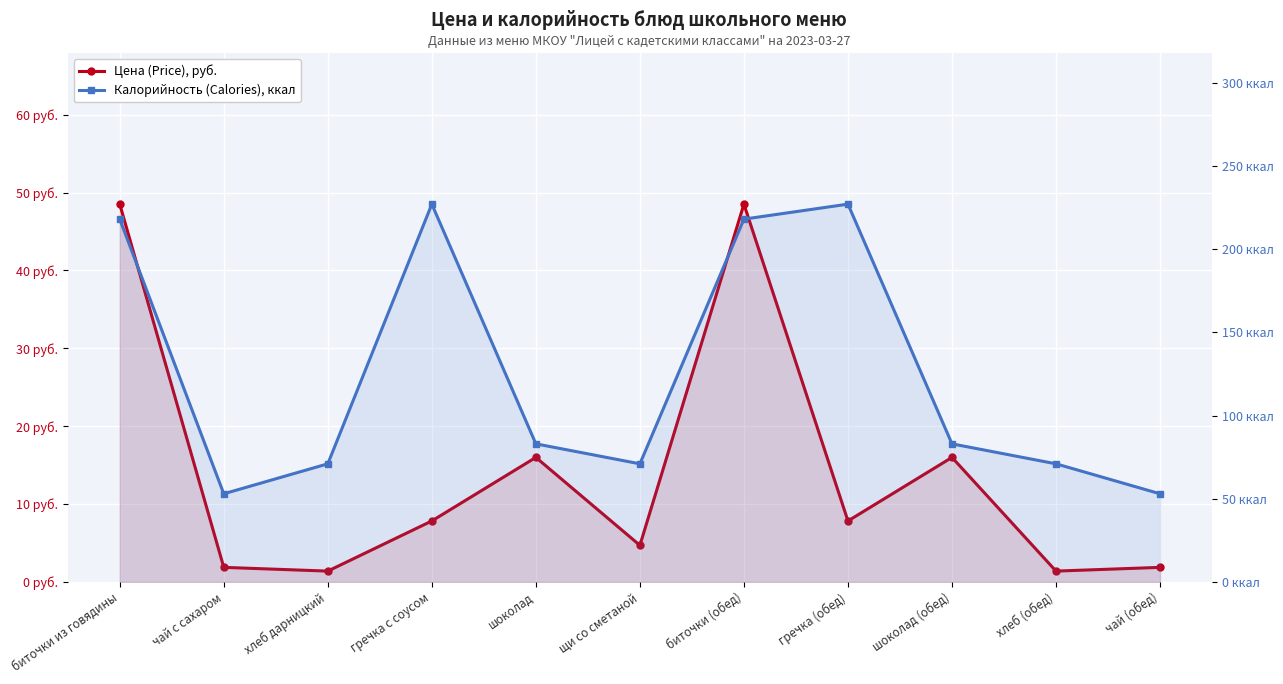

How many interior local peaks does the Цена (Price), руб. series have?

3